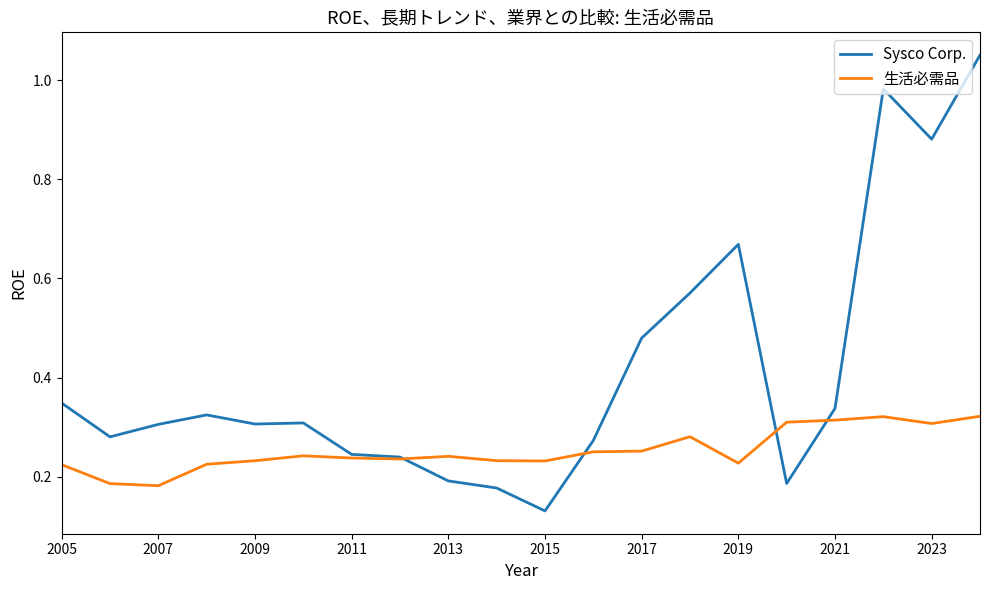

List the series in order of their overall mean, highest first.

Sysco Corp., 生活必需品